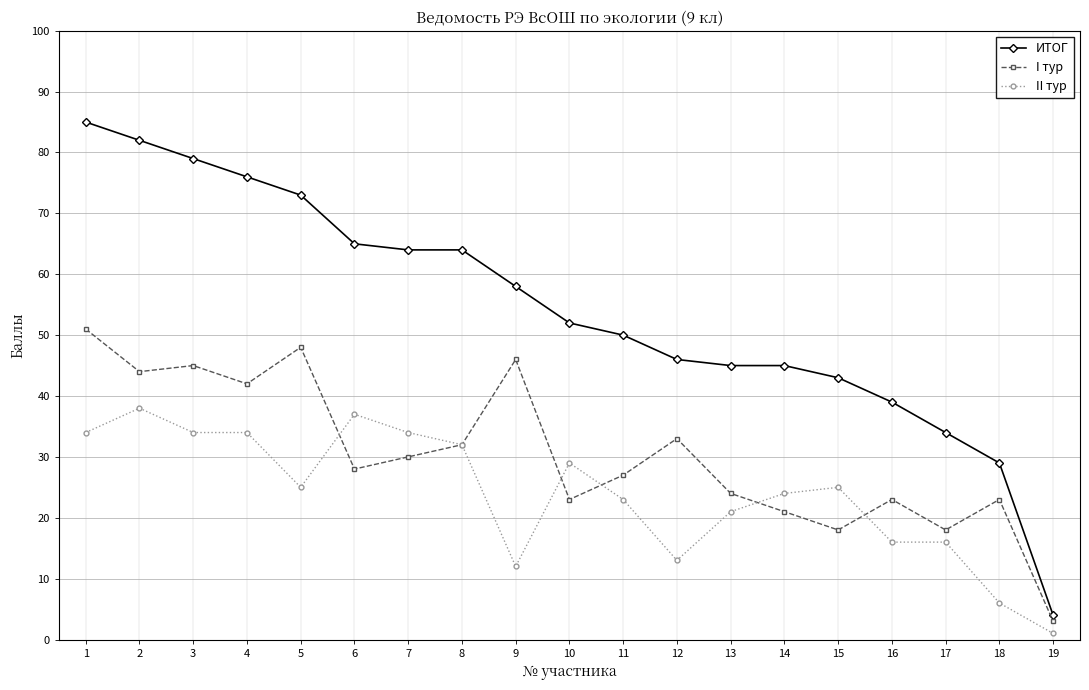

Reading left to right, what are all the values shown in this chart?

ИТОГ: 85	82	79	76	73	65	64	64	58	52	50	46	45	45	43	39	34	29	4
I тур: 51	44	45	42	48	28	30	32	46	23	27	33	24	21	18	23	18	23	3
II тур: 34	38	34	34	25	37	34	32	12	29	23	13	21	24	25	16	16	6	1